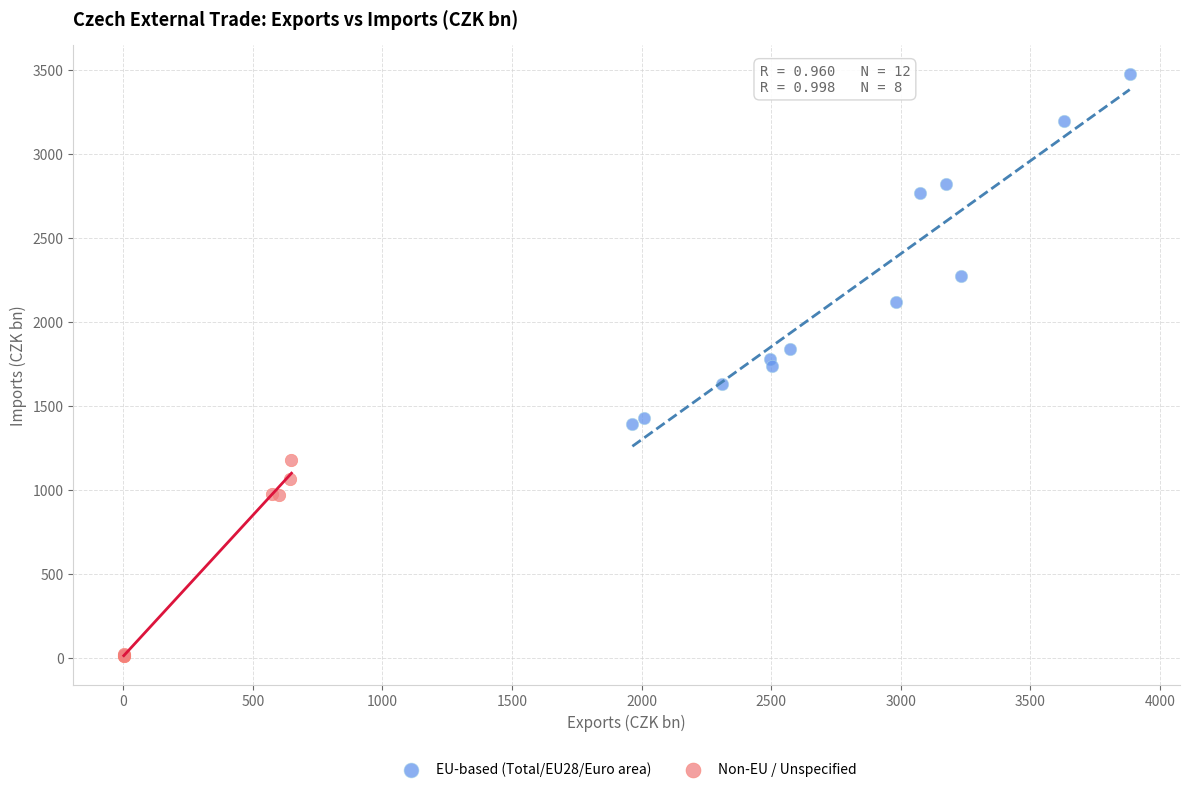

Which series contains the lowest Y value?

Non-EU / Unspecified